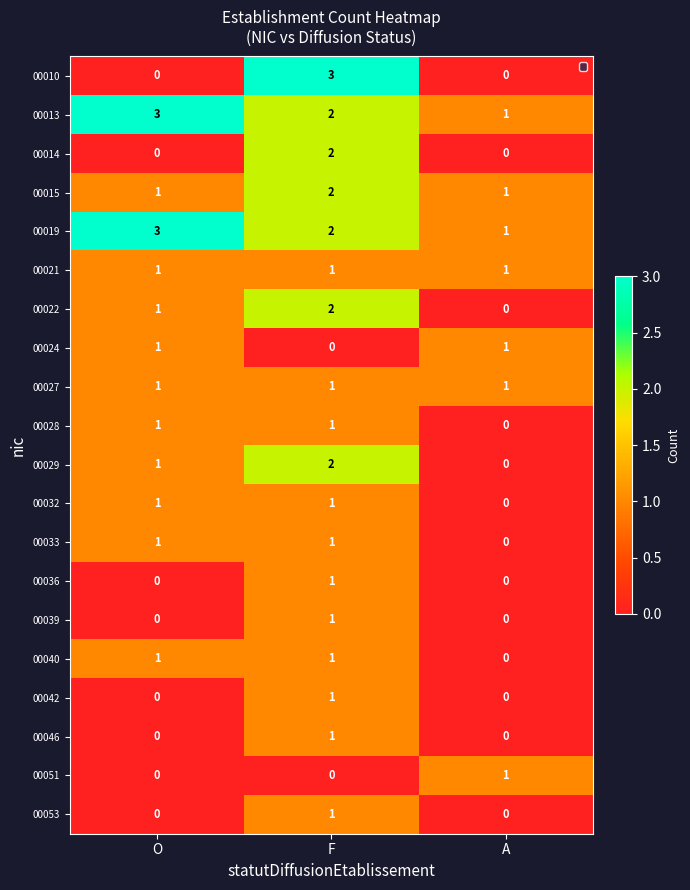

What is the difference between the highest and lowest values at A?

1